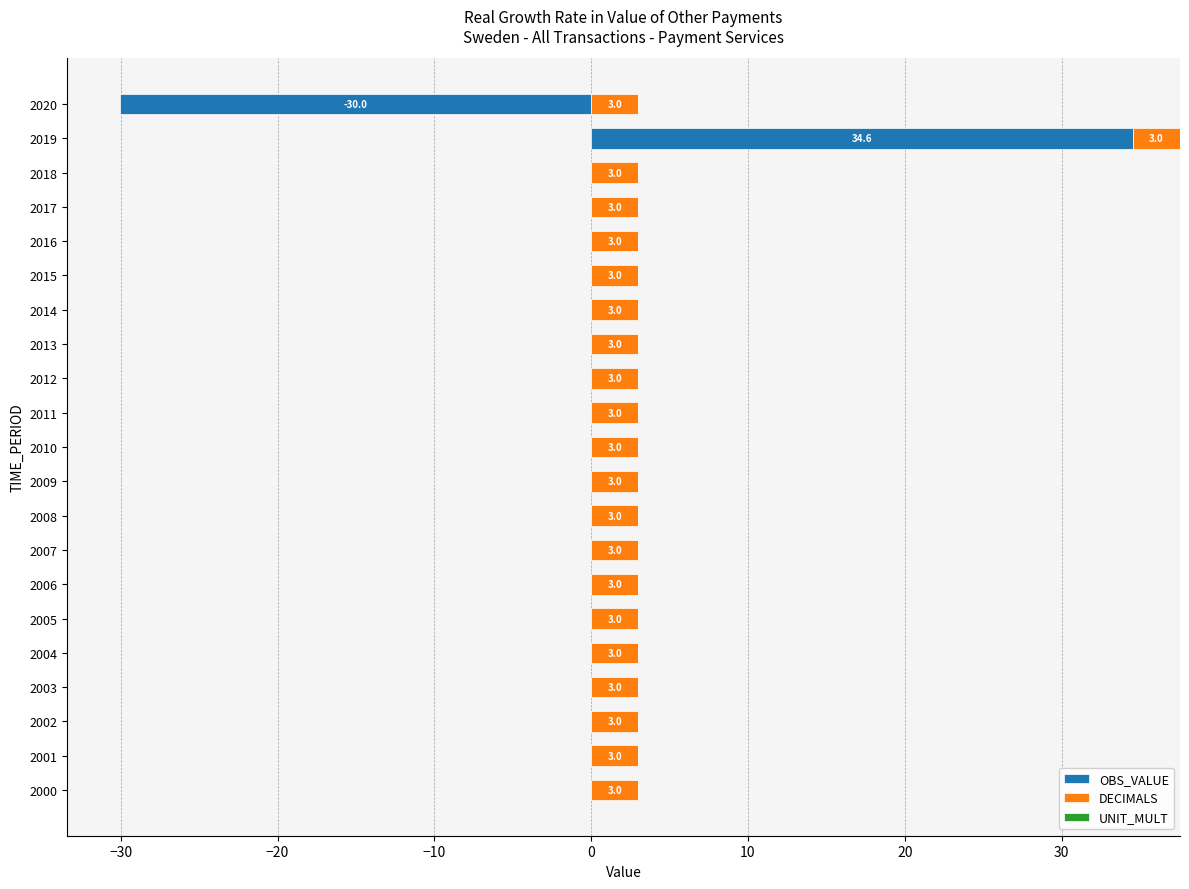

What are all the series names shown in the legend?

OBS_VALUE, DECIMALS, UNIT_MULT